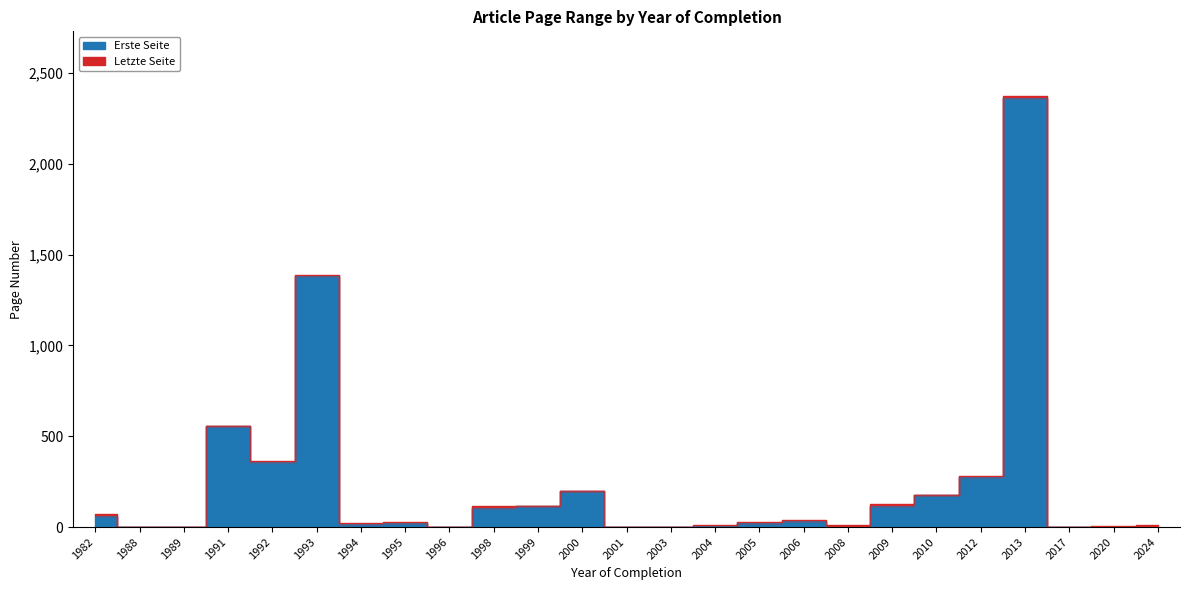

Which series has the largest range (max minus min)?

Letzte Seite